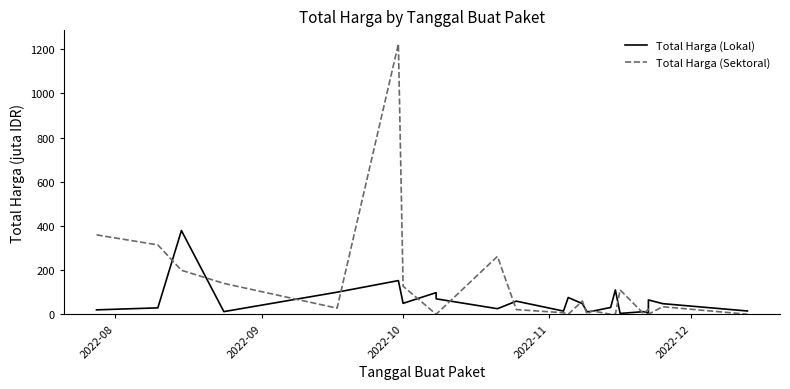

Reading left to right, what are all the values shown in this chart?

Total Harga (Lokal): 19.9	29.0	379.1	12.0	100.0	152.5	49.5	98.0	70.0	25.2	59.4	14.4	75.9	48.1	11.1	13.4	30.8	110.0	3.8	11.8	5.1	65.0	48.1	14.8
Total Harga (Sektoral): 359.5	314.1	199.2	139.8	27.7	1224.7	127.0	0.0	0.0	262.1	21.2	6.9	0.0	59.9	0.0	15.8	0.0	0.0	110.4	2.4	23.7	0.0	34.1	0.0